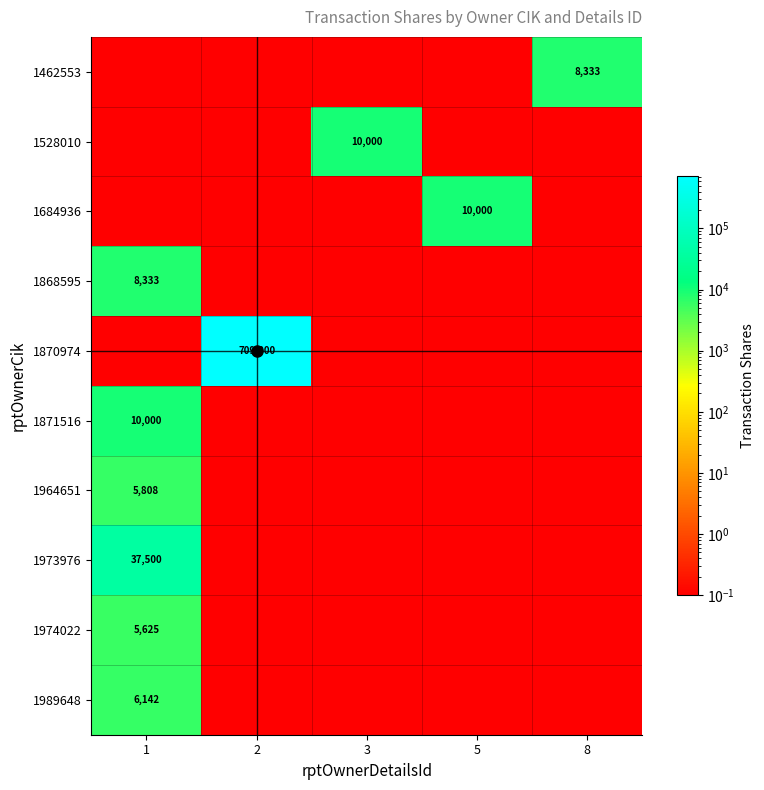

What is the sum of the 1964651 values at 2 and 5?

0.2